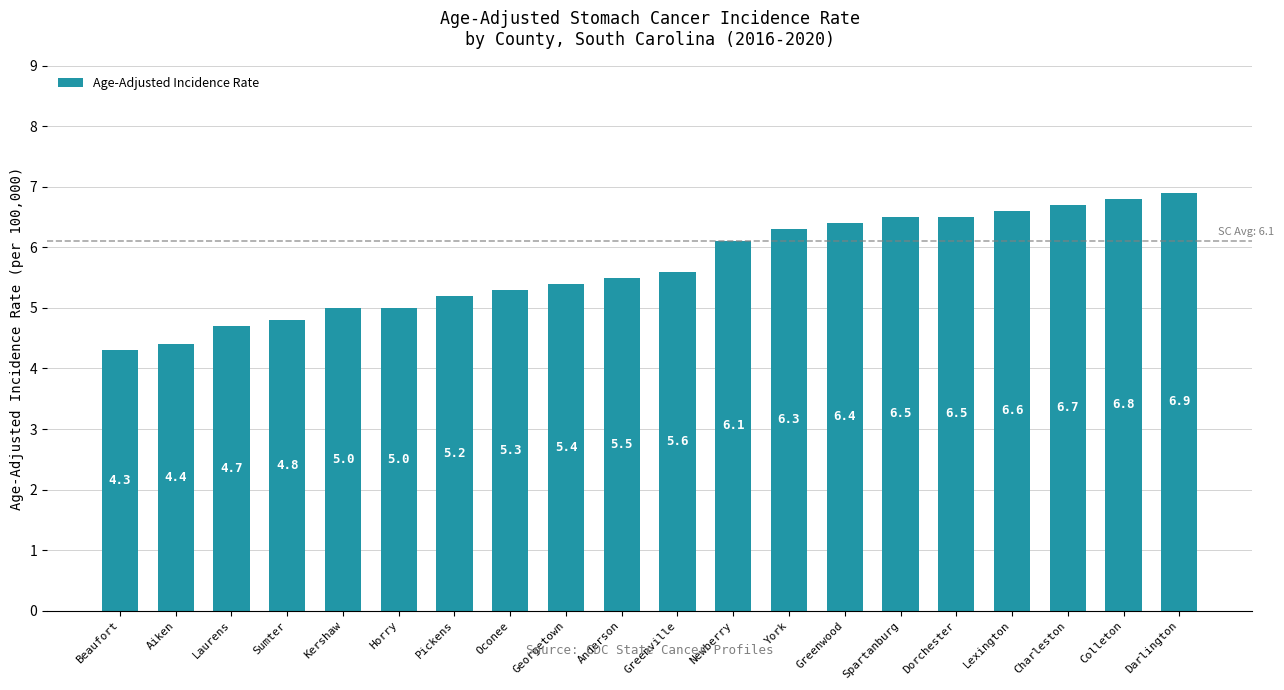

Which has a higher value, Oconee or Greenwood?

Greenwood